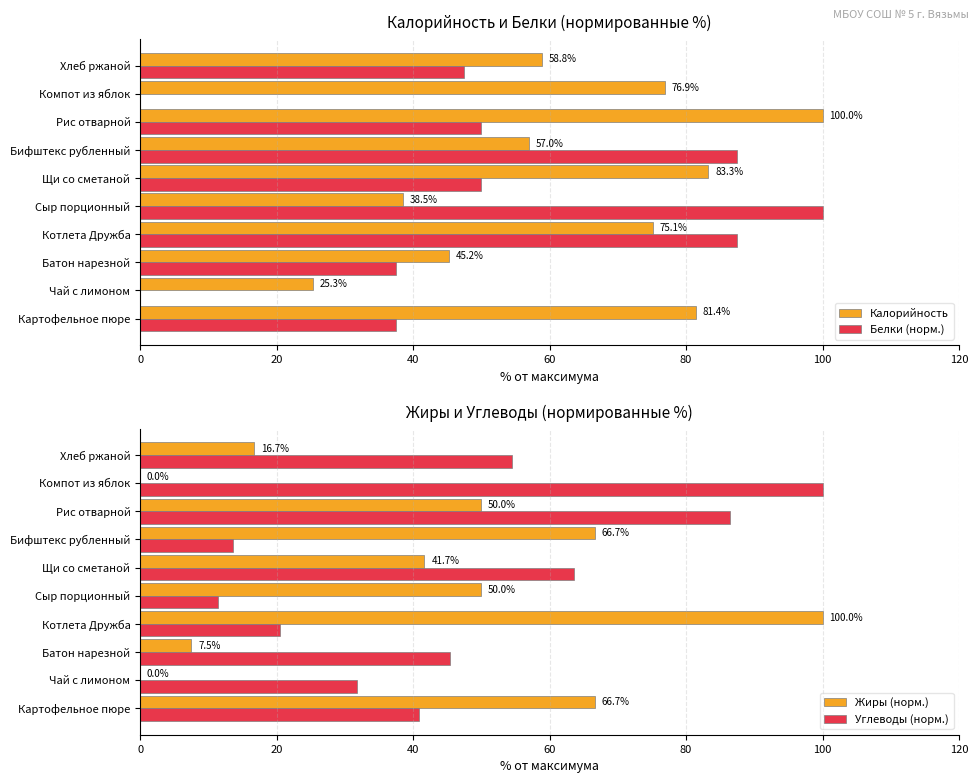

What is the sum of the Углеводы (норм.) values at Хлеб ржаной and Батон нарезной?

100.0